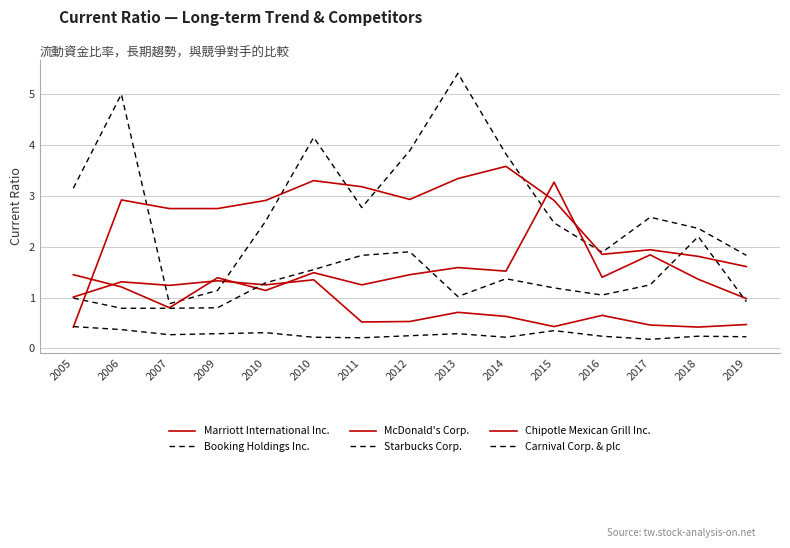

The Booking Holdings Inc. series shows 3.1 at 2019. True or false?

False